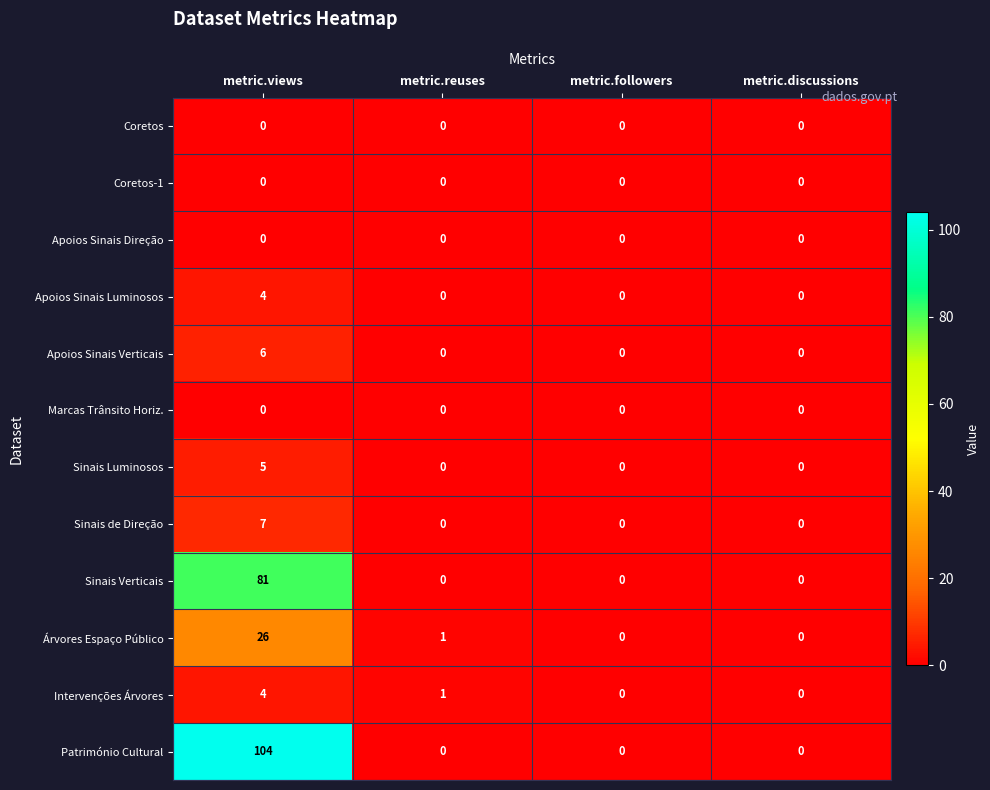

At which category is the sum across all series the highest?

metric.views